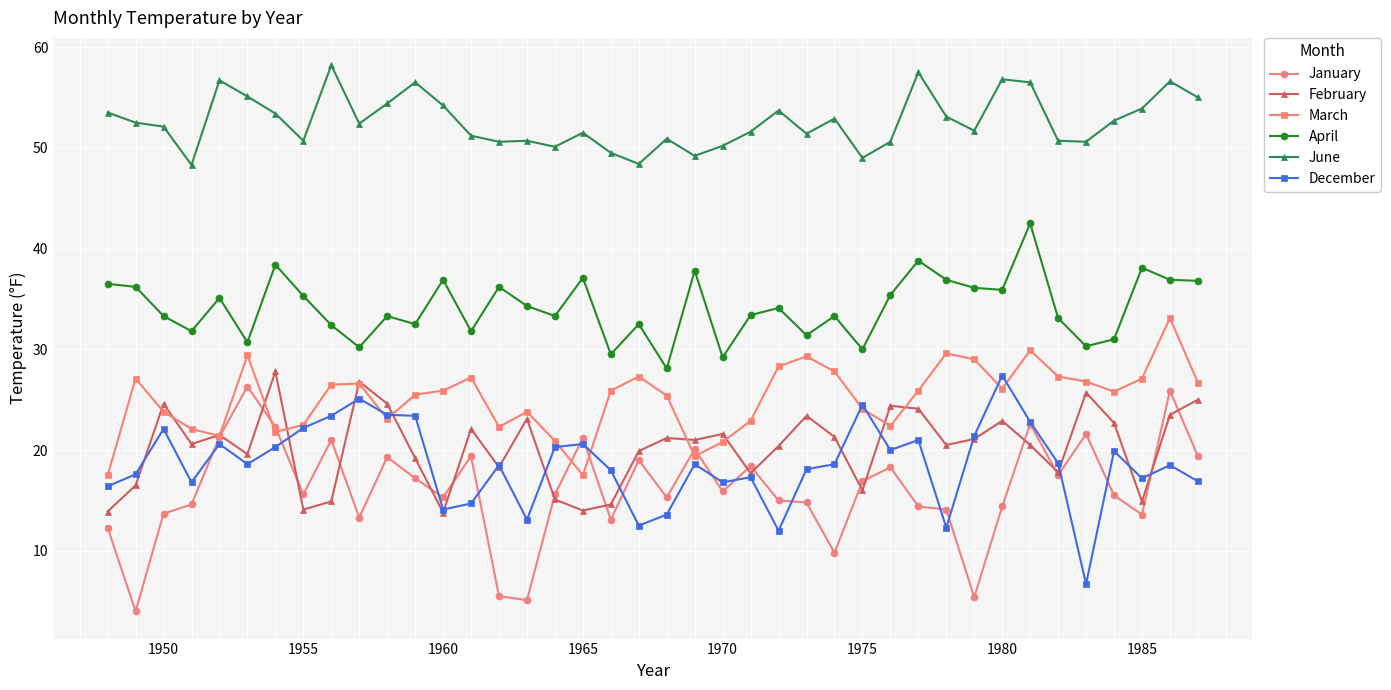

True or false: April has more than 2 points higher than both neighbors.

True